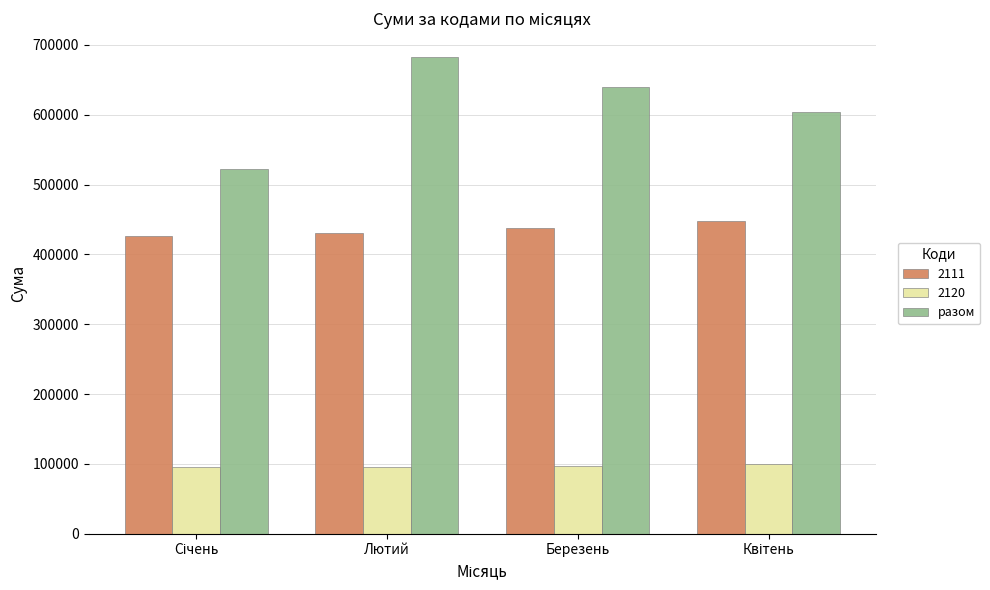

Rank the series by their maximum value, from highest to lowest.

разом, 2111, 2120